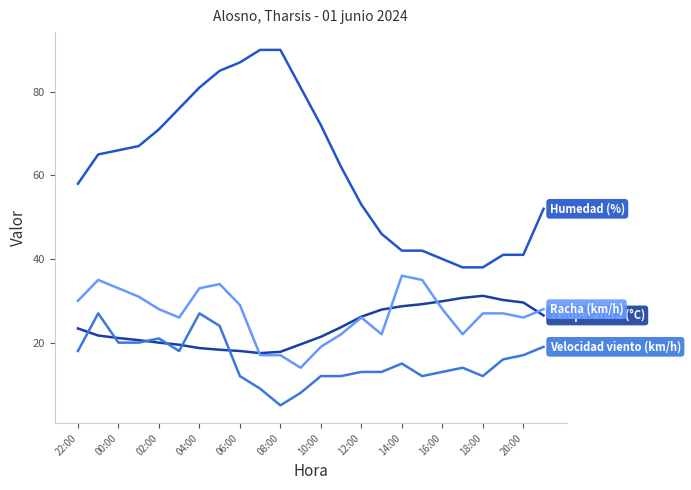

What is the maximum value shown in the chart?

90.0